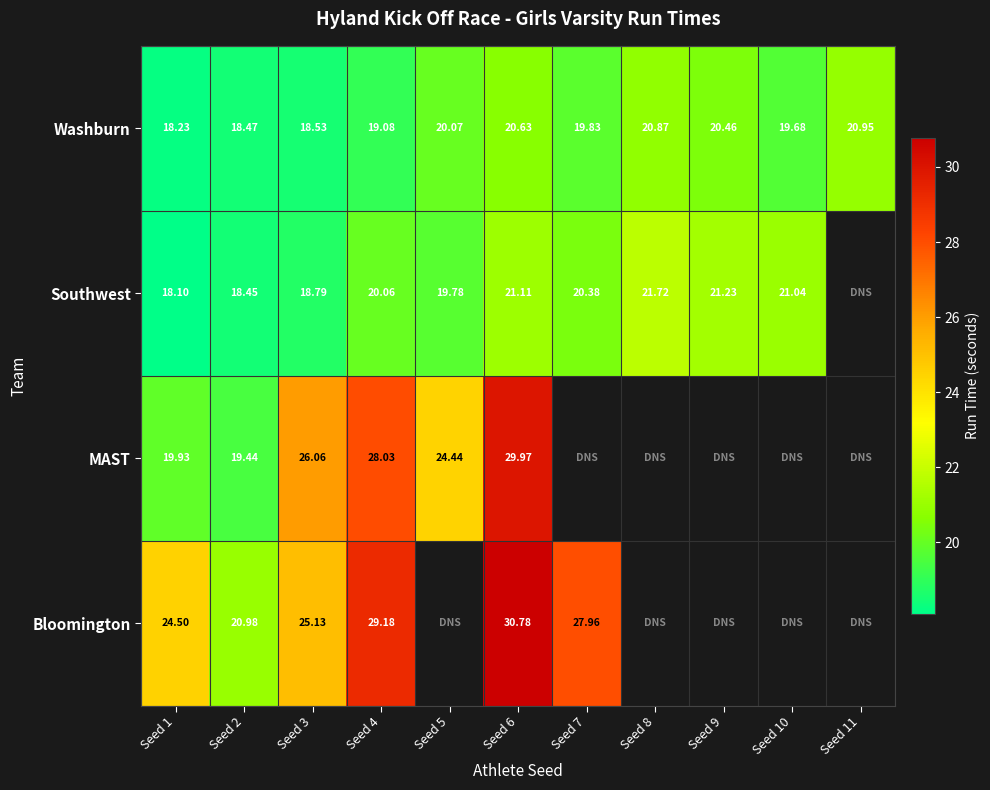

Which has a higher value, Seed 4 or Seed 6?

Seed 6